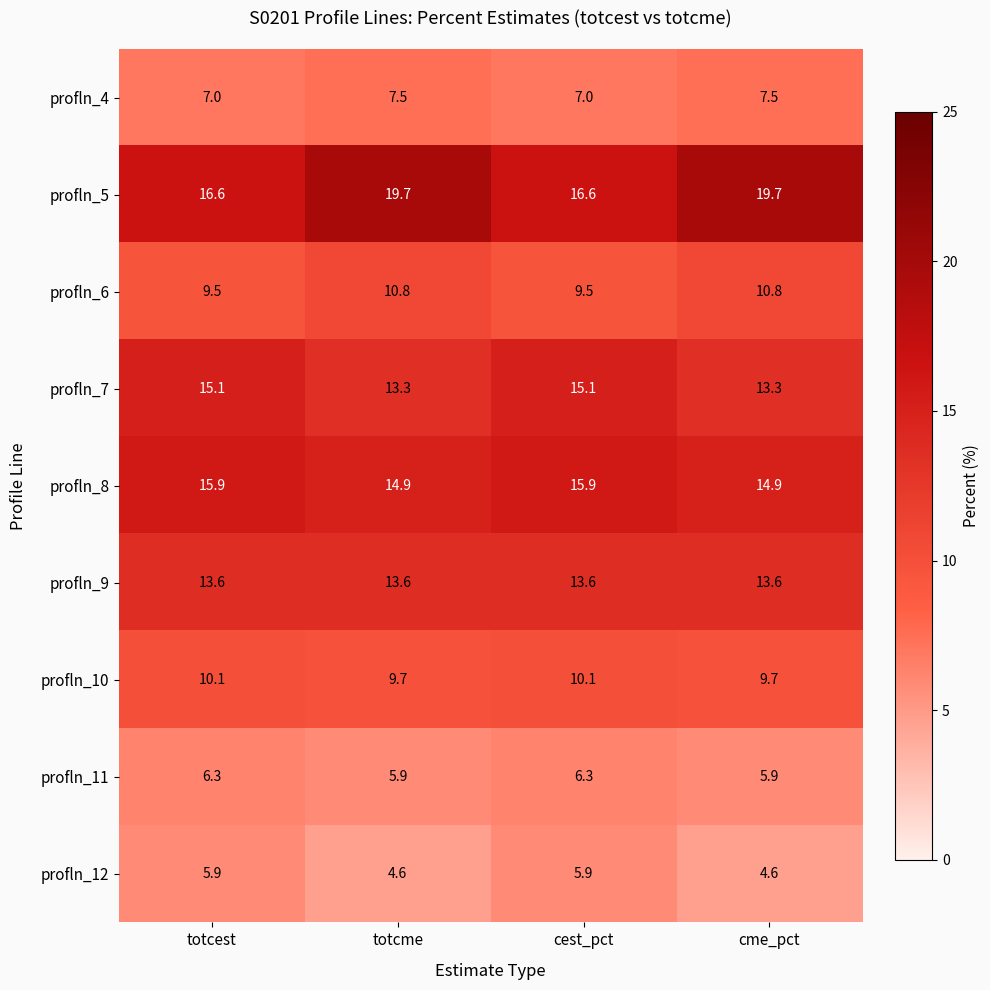

The value of profln_9 at totcest is 13.6. True or false?

True